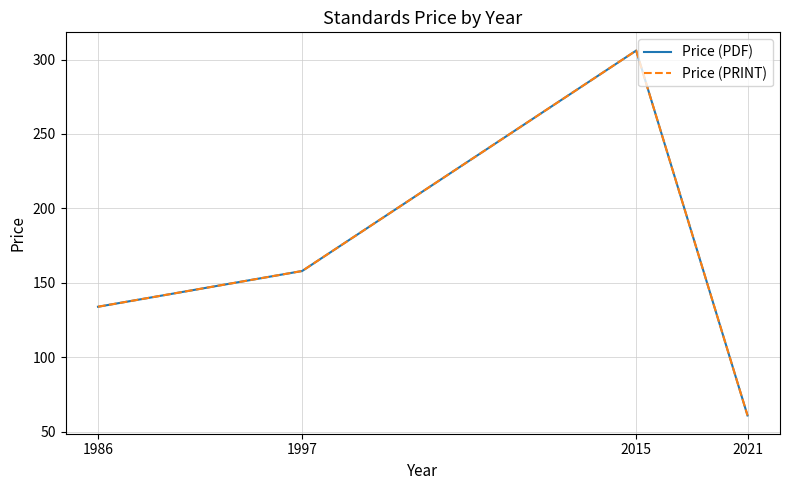

True or false: Price (PRINT) and Price (PDF) intersect in this chart.

False